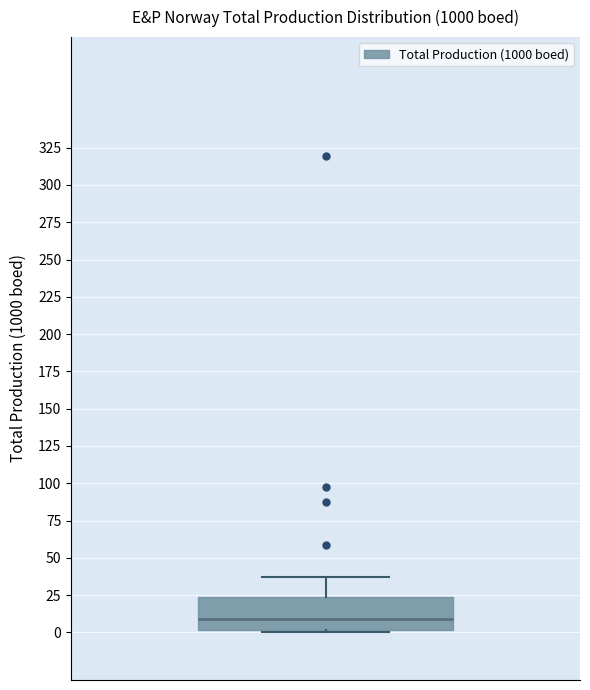

Where is the upper edge of the box on the y-axis? The values are not printed on the chart, so give them approximately, as read against the axis.

25